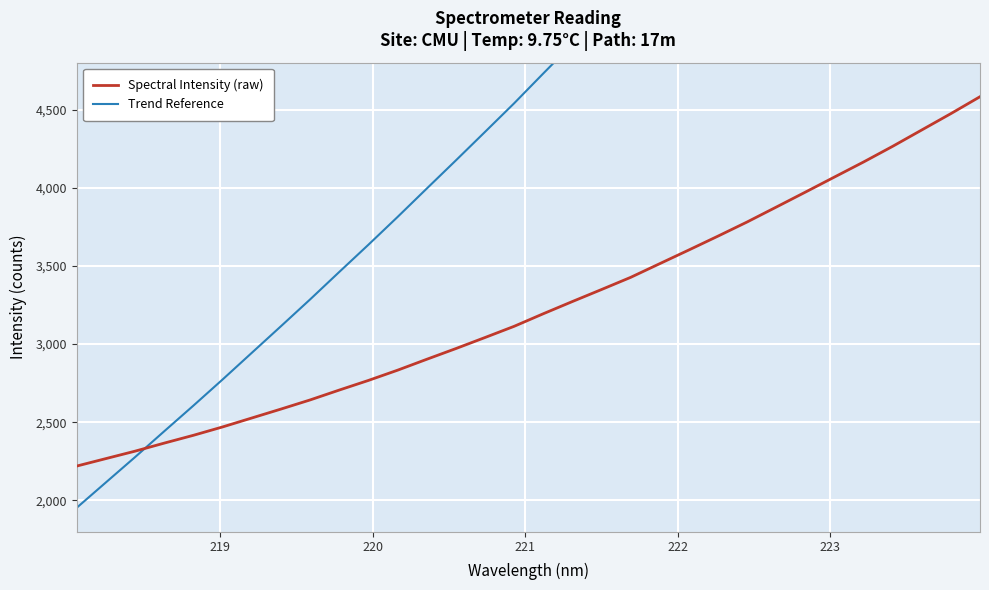

What is the minimum value for Spectral Intensity (raw)?

2220.0